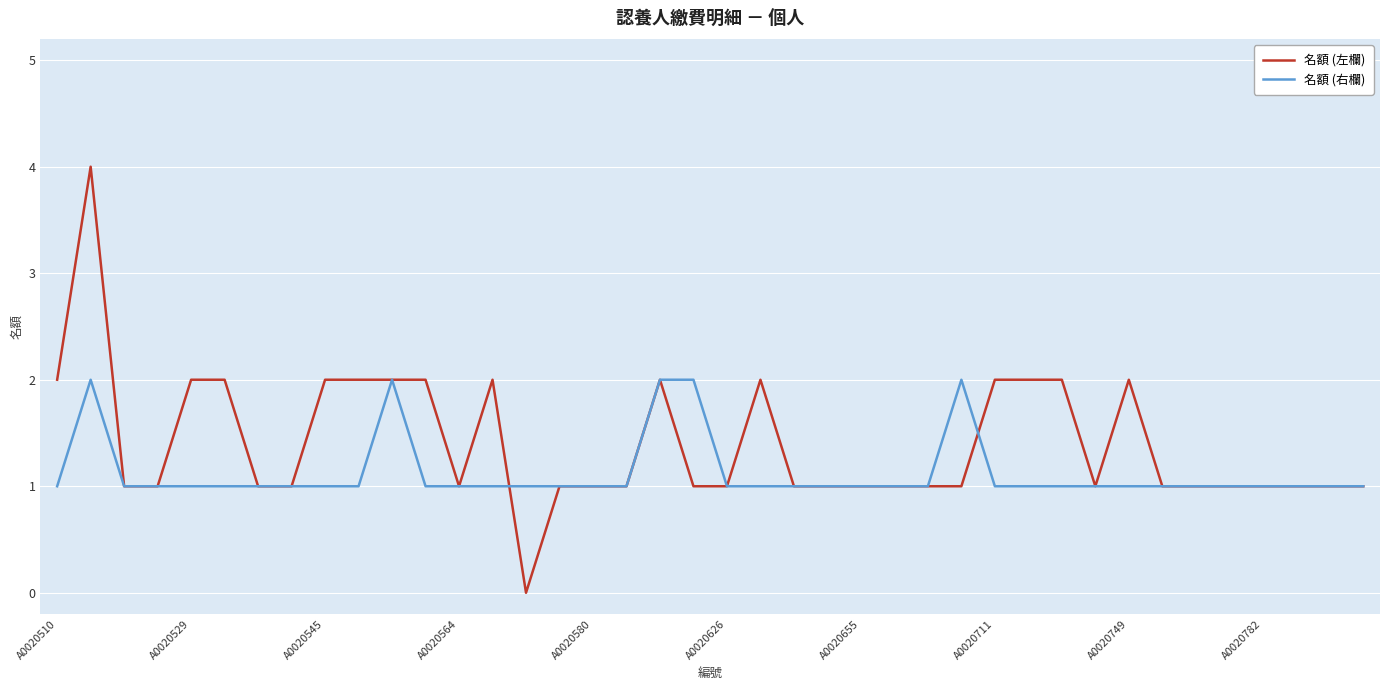

Which series has the widest spread of values?

名額 (左欄)